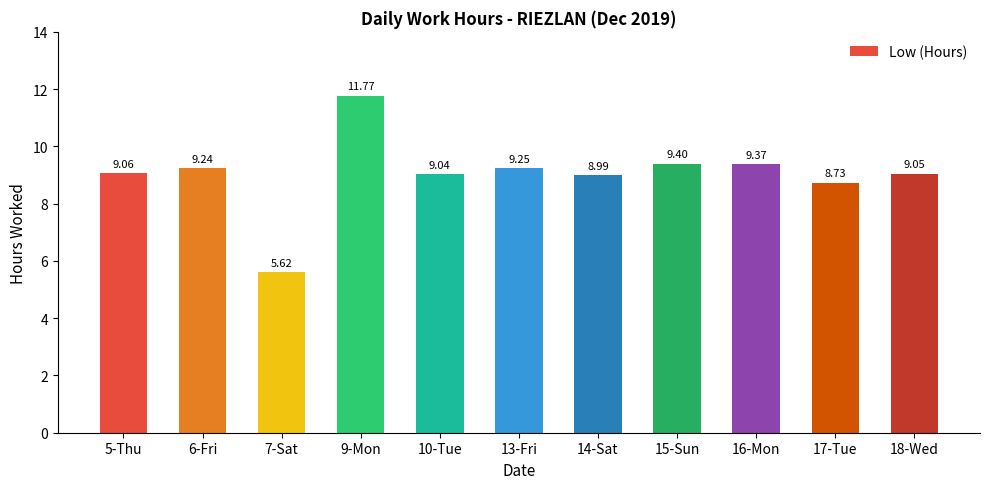

What is the label of the 6th bar from the left?

13-Fri